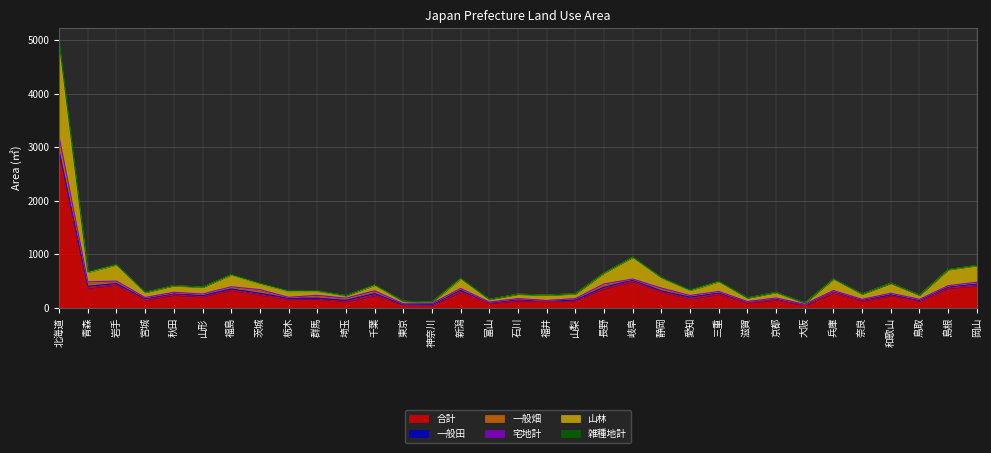

How many values in the 合計 series are below 208?

16